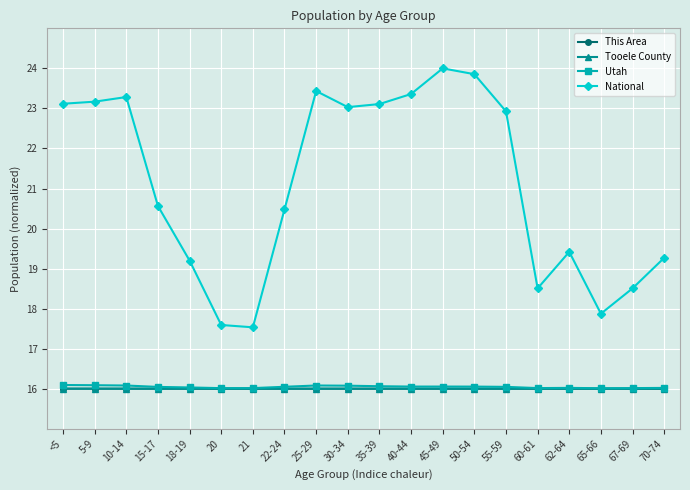

Is the value of This Area at 67-69 greater than the value of National at 10-14?

No